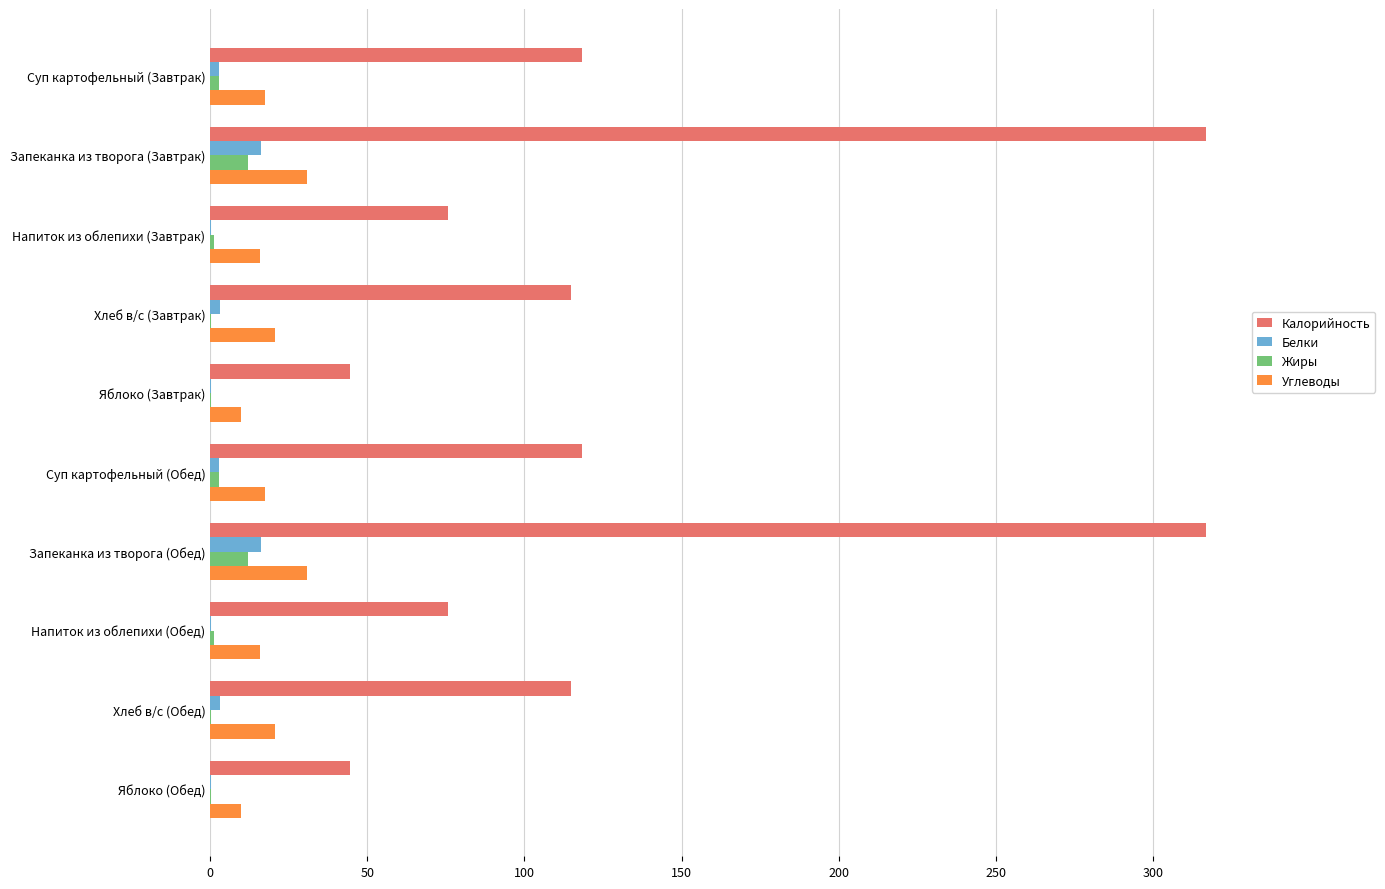

What is the maximum value for Углеводы?

30.8